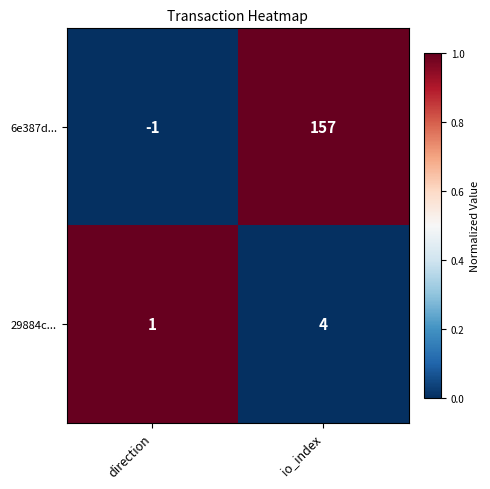

What is the maximum value shown in the chart?

157